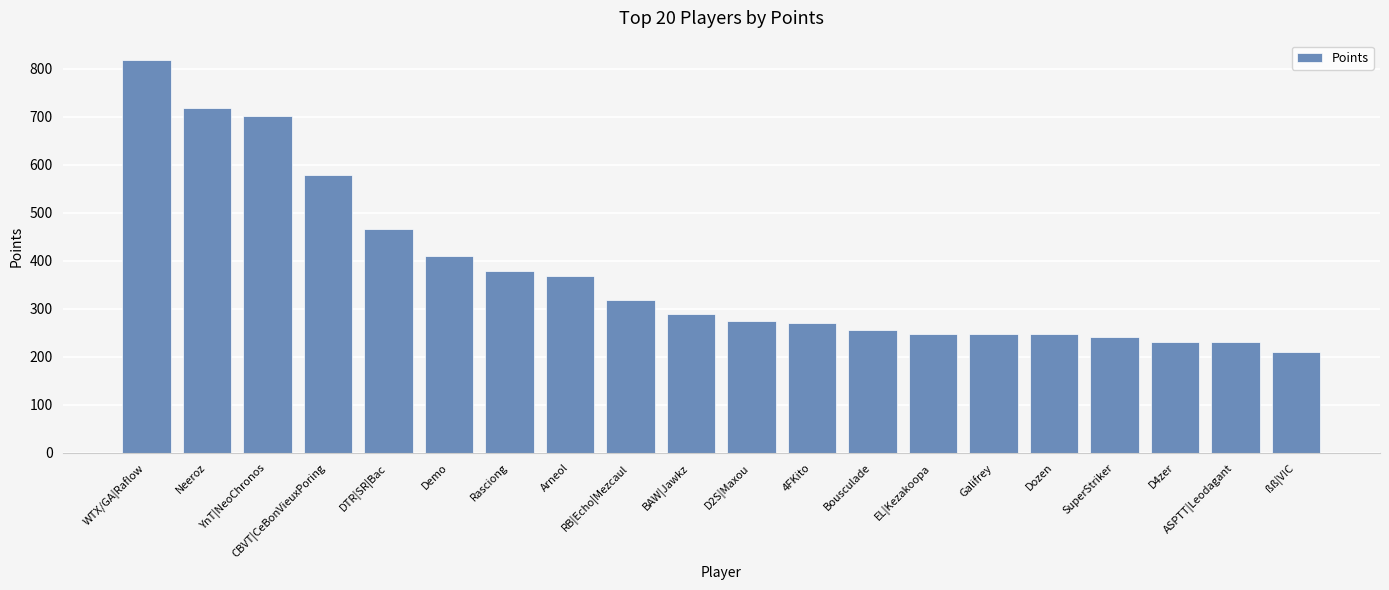

What is the sum of all values?

7508